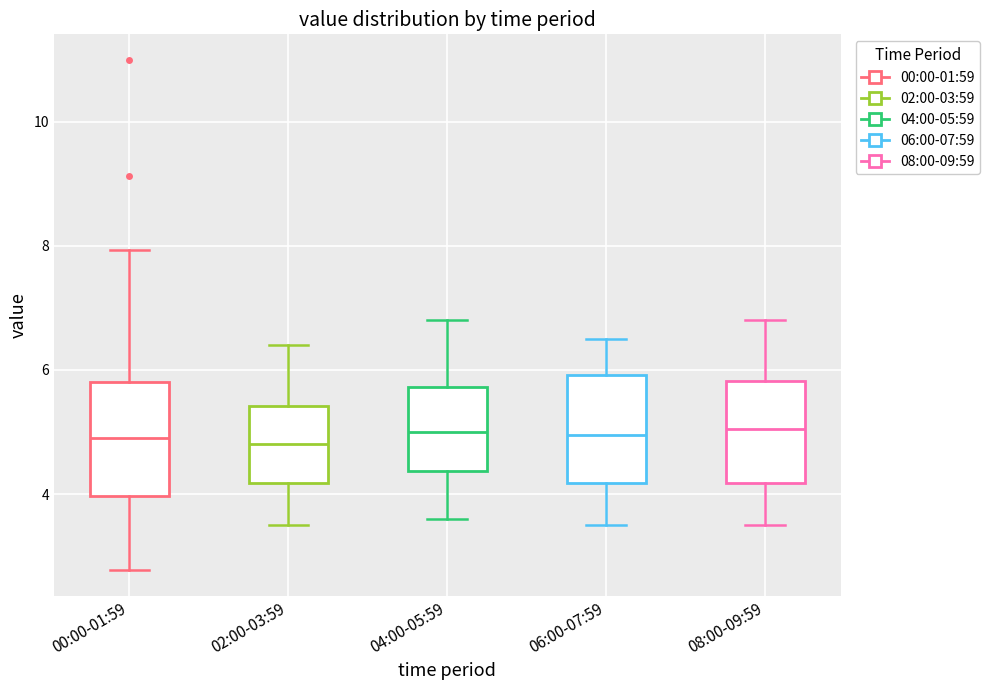

Reading left to right, read every box against the y-axis: the position of its median line, the range the box covers, and the ends of its whiskers. The values are not printed on the chart, so give them approximately, as read against the axis.

00:00-01:59: median 5.0, box 4.0 to 5.8, whiskers 2.8 to 8.0
02:00-03:59: median 4.8, box 4.2 to 5.4, whiskers 3.6 to 6.4
04:00-05:59: median 5.0, box 4.4 to 5.8, whiskers 3.6 to 6.8
06:00-07:59: median 5.0, box 4.2 to 6.0, whiskers 3.6 to 6.6
08:00-09:59: median 5.0, box 4.2 to 5.8, whiskers 3.6 to 6.8